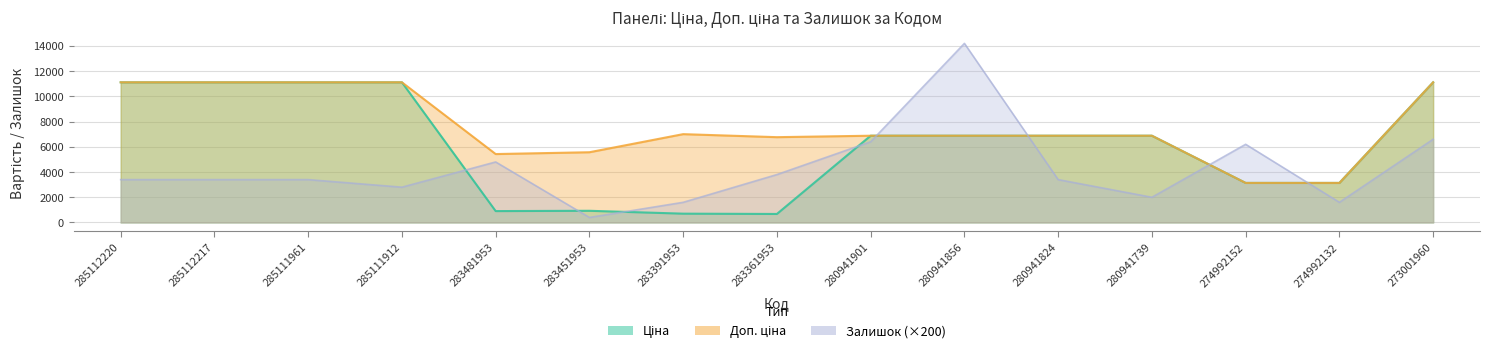

Which category has the highest value in the Ціна series?

285112220